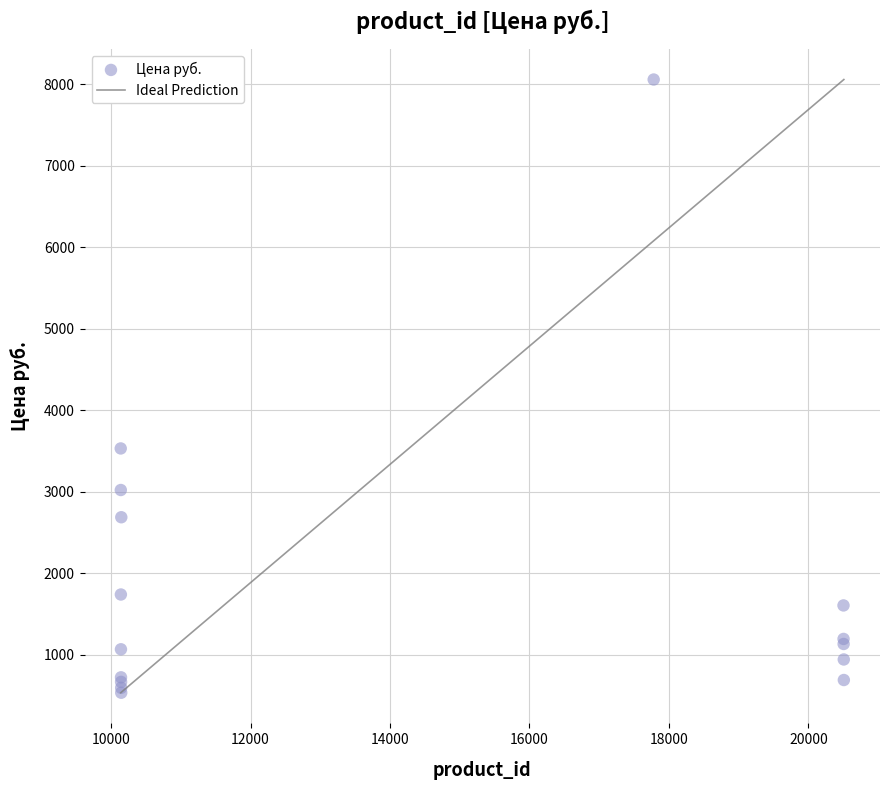

What Y value in the scatter plot is closest to 4298?

3534